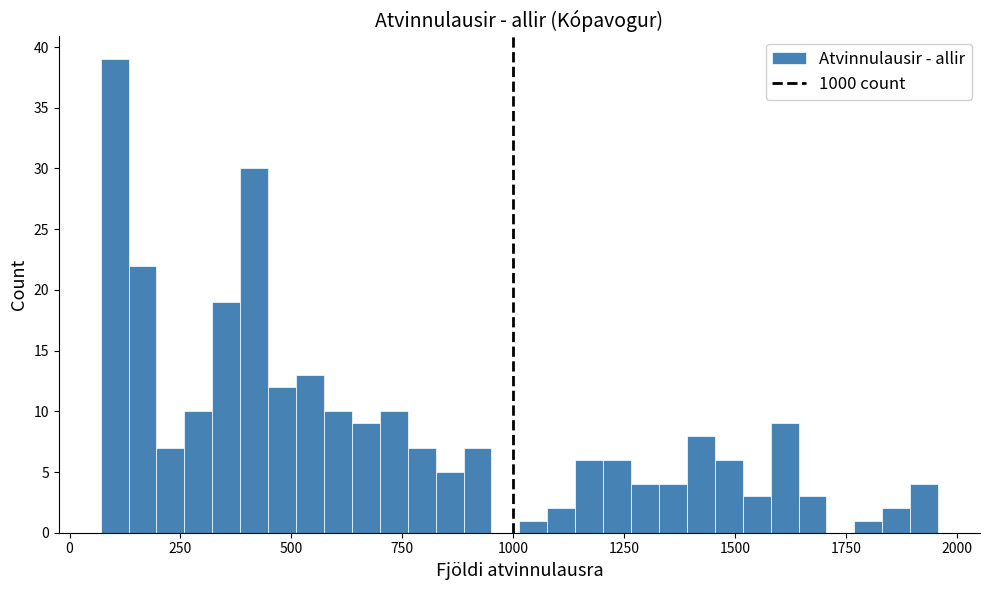

Around what value on the x-axis is the tallest bar? Give the approximate position of its centre, as read against the axis.

100